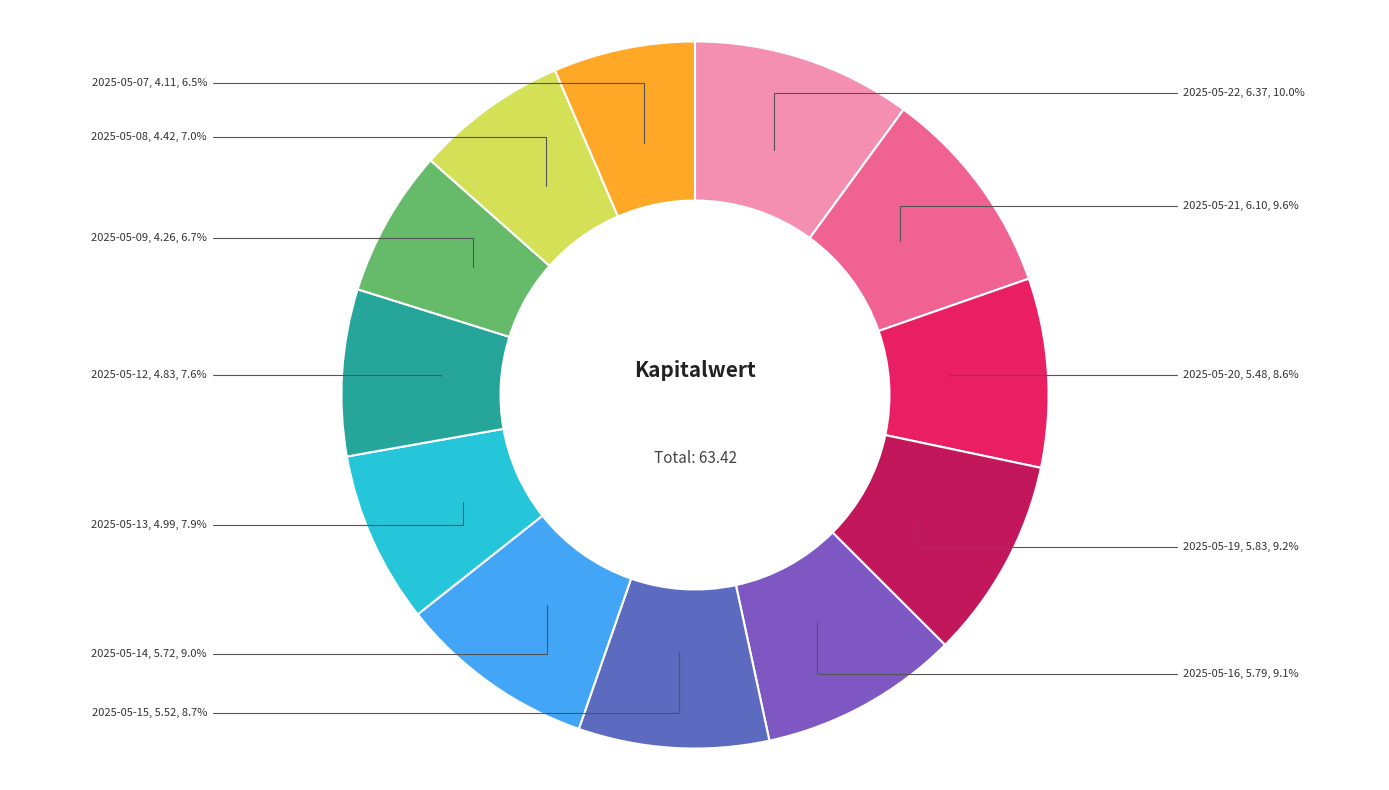

To the nearest percent, what portion does 2025-05-08 represent?

7%